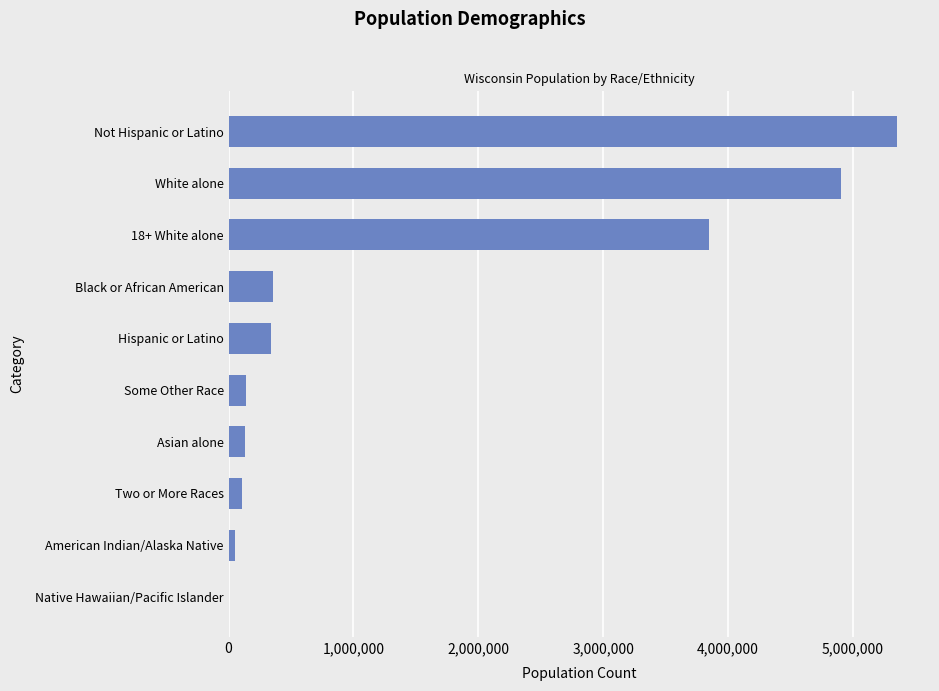

The chart shows a value of 138093 at Black or African American. True or false?

False